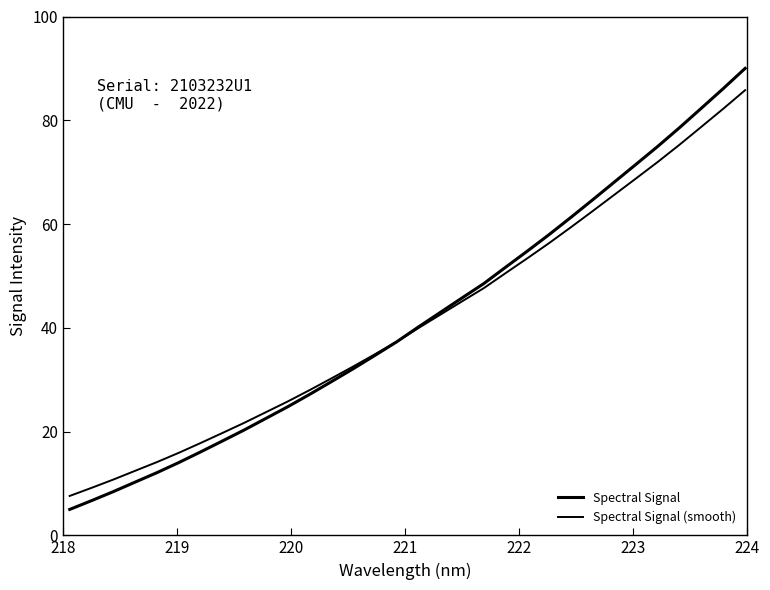

Reading left to right, what are all the values shown in this chart?

Spectral Signal: 5.0	6.7	8.4	10.3	12.1	14.0	16.1	18.2	20.3	22.5	24.8	27.2	29.6	32.1	34.7	37.3	40.2	43.0	45.8	48.5	51.7	54.8	58.0	61.3	64.7	68.1	71.6	75.0	78.6	82.4	86.1	90.0
Spectral Signal (smooth): 7.6	9.2	10.8	12.4	14.1	15.9	17.8	19.7	21.7	23.7	25.8	28.0	30.2	32.5	34.9	37.3	40.0	42.5	45.1	47.7	50.6	53.4	56.3	59.4	62.5	65.7	68.8	72.0	75.3	78.8	82.2	85.8